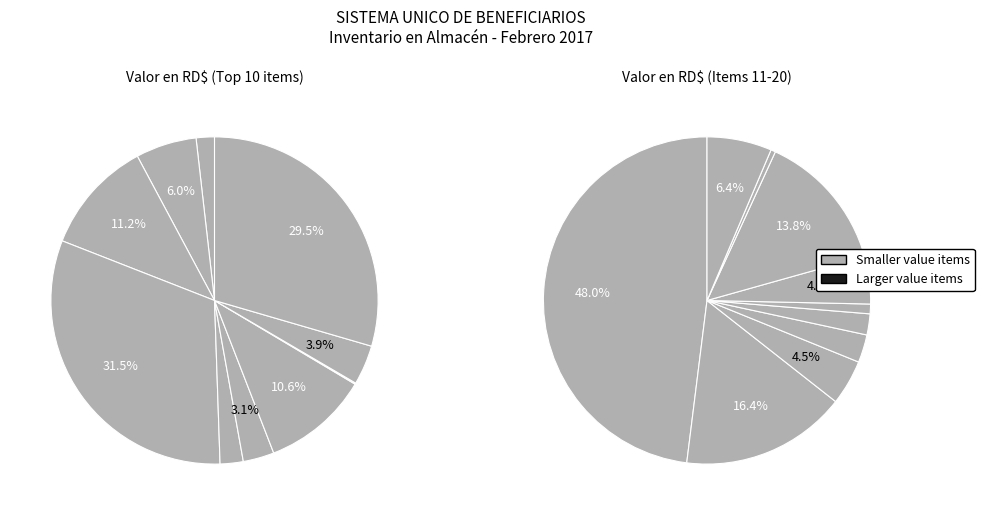

Does Café molido account for over 50% of the chart?

No